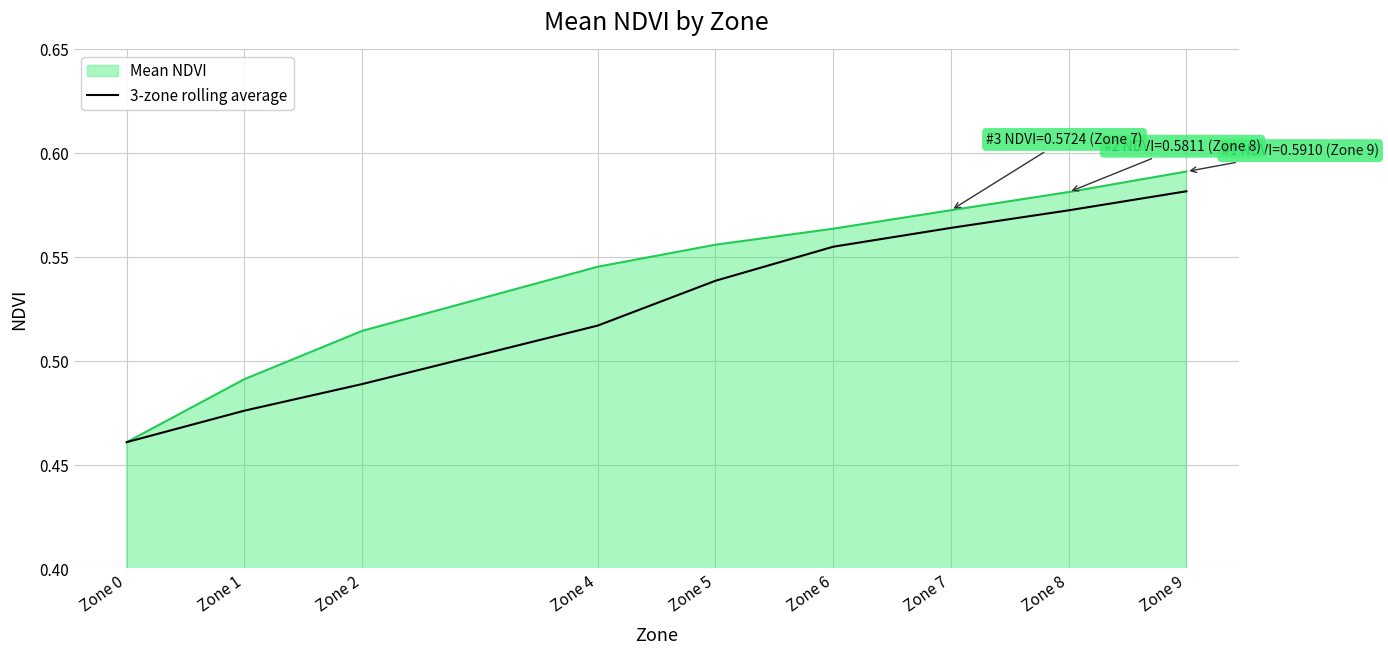

Which category has the lowest value in the Mean NDVI series?

Zone 0